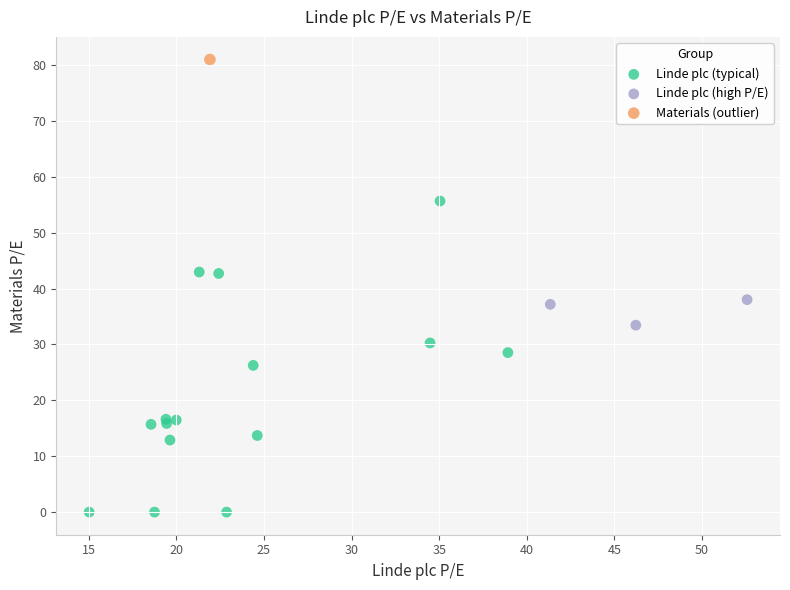

What are all the series names shown in the legend?

Linde plc (typical), Linde plc (high P/E), Materials (outlier)